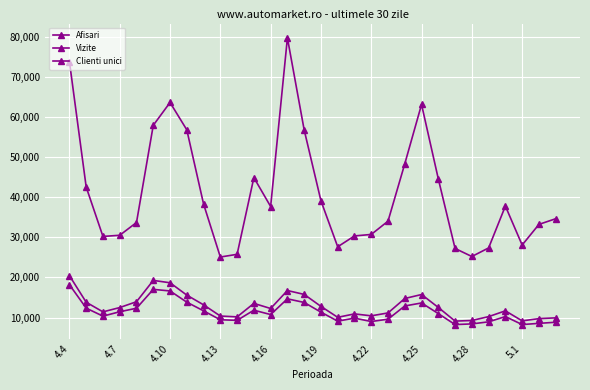

What is the sum of all Vizite values?

385246